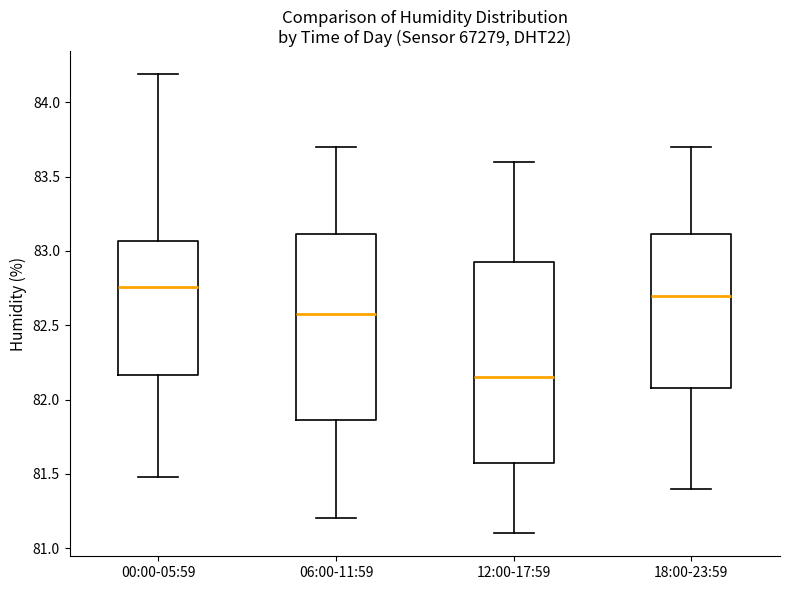

Reading left to right, read every box against the y-axis: the position of its median line, the range the box covers, and the ends of its whiskers. The values are not printed on the chart, so give them approximately, as read against the axis.

00:00-05:59: median 82.75, box 82.15 to 83.05, whiskers 81.50 to 84.20
06:00-11:59: median 82.60, box 81.85 to 83.10, whiskers 81.20 to 83.70
12:00-17:59: median 82.15, box 81.60 to 82.95, whiskers 81.10 to 83.60
18:00-23:59: median 82.70, box 82.10 to 83.10, whiskers 81.40 to 83.70